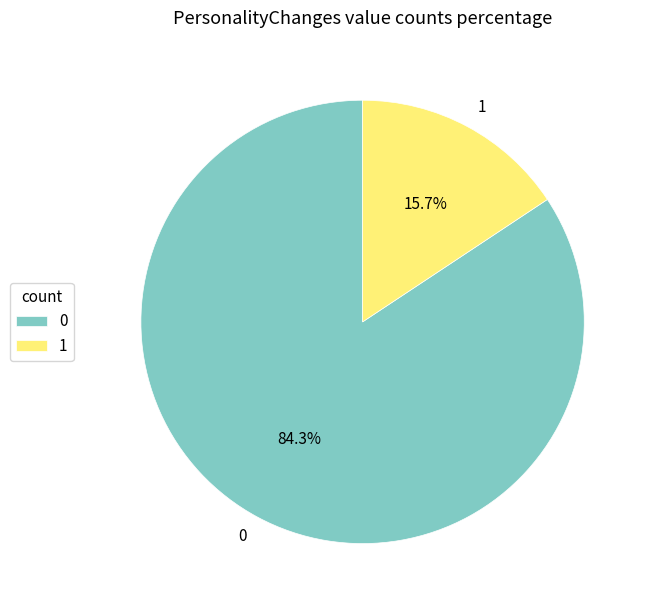

True or false: 0 accounts for 92% of the total.

False